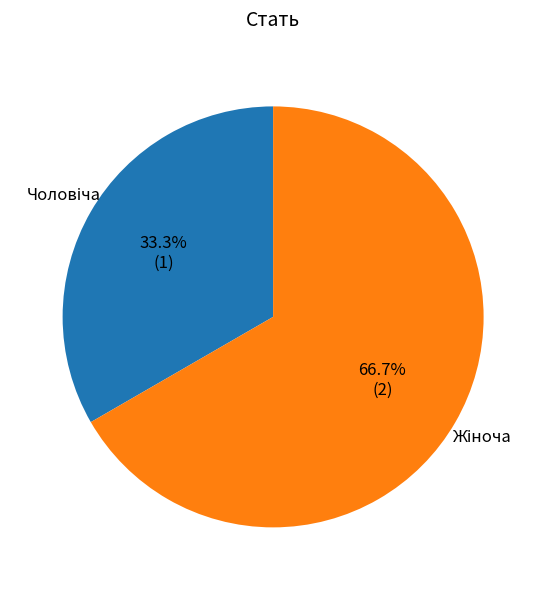

Does any single category account for the majority?

Yes